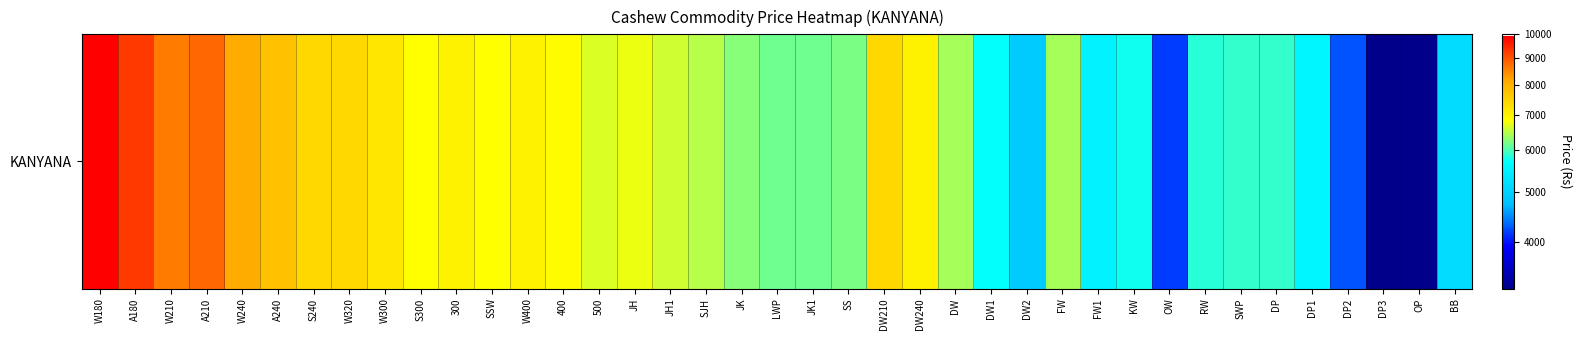

What is the difference between the maximum and second lowest values?

6660